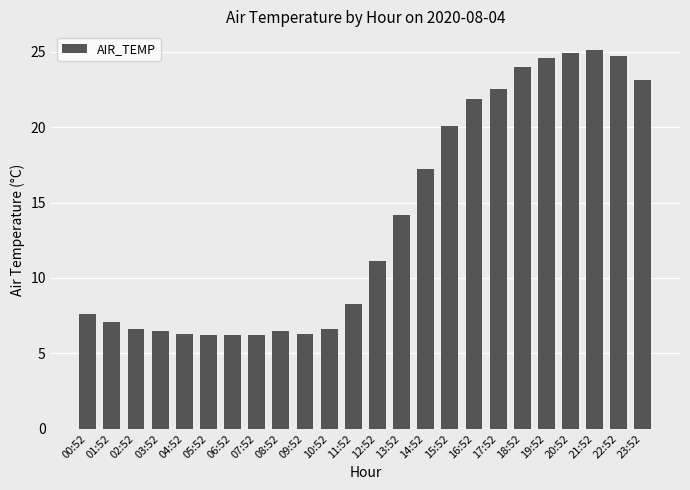

How many series are shown in this chart?

1